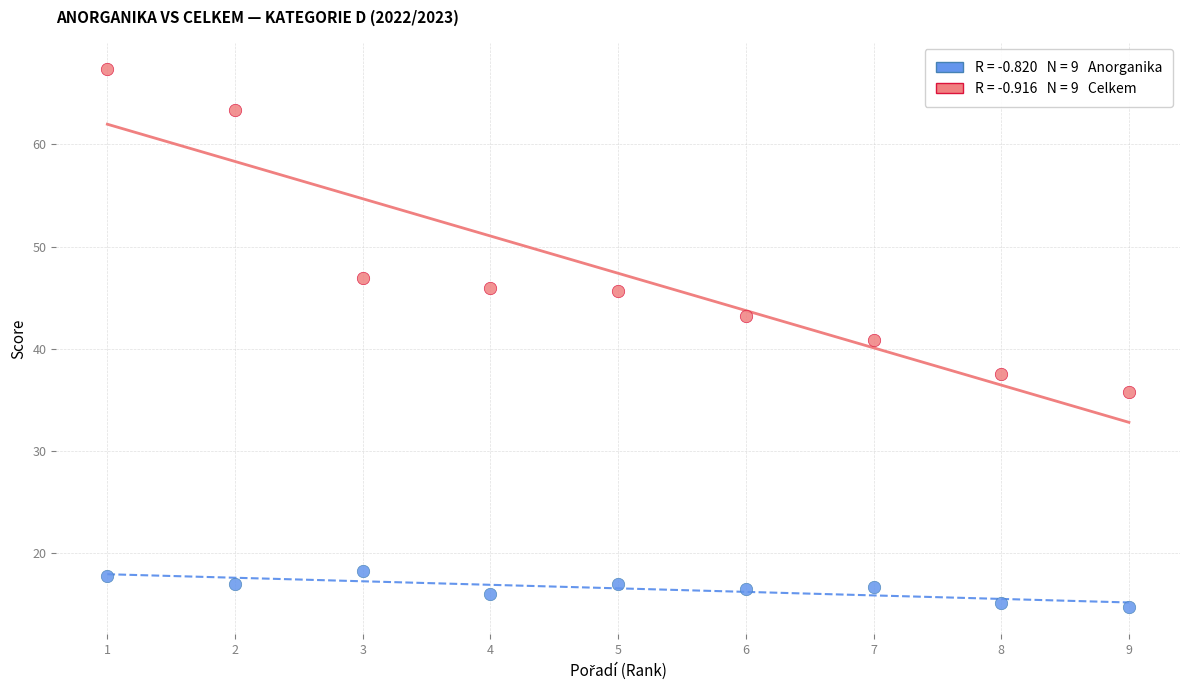

Across all data points, what is the range of X values (max minus min)?

8.0